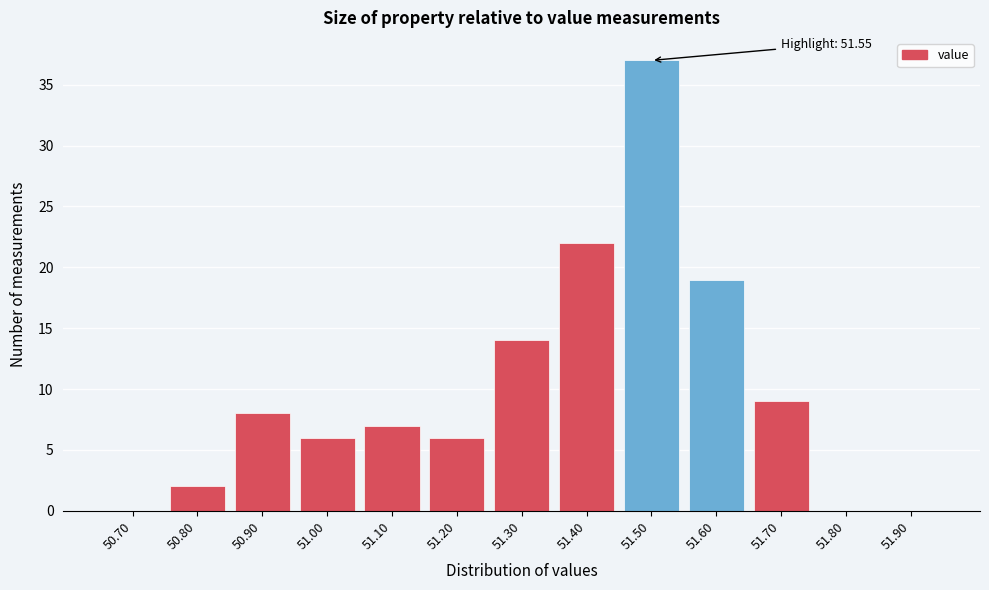

Reading left to right, extract all data points from this chart.

50.70=0	50.80=2	50.90=8	51.00=6	51.10=7	51.20=6	51.30=14	51.40=22	51.50=37	51.60=19	51.70=9	51.80=0	51.90=0